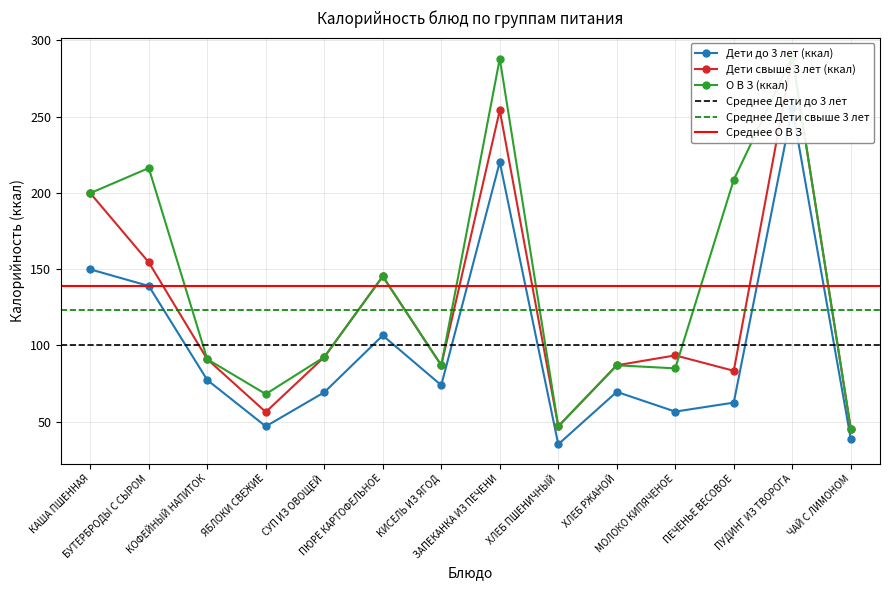

Rank the categories by О В З (ккал) value from lowest to highest.

ЧАЙ С ЛИМОНОМ, ХЛЕБ ПШЕНИЧНЫЙ, ЯБЛОКИ СВЕЖИЕ, МОЛОКО КИПЯЧЕНОЕ, КИСЕЛЬ ИЗ ЯГОД, ХЛЕБ РЖАНОЙ, КОФЕЙНЫЙ НАПИТОК, СУП ИЗ ОВОЩЕЙ, ПЮРЕ КАРТОФЕЛЬНОЕ, КАША ПШЕННАЯ, ПЕЧЕНЬЕ ВЕСОВОЕ, БУТЕРБРОДЫ С СЫРОМ, ЗАПЕКАНКА ИЗ ПЕЧЕНИ, ПУДИНГ ИЗ ТВОРОГА